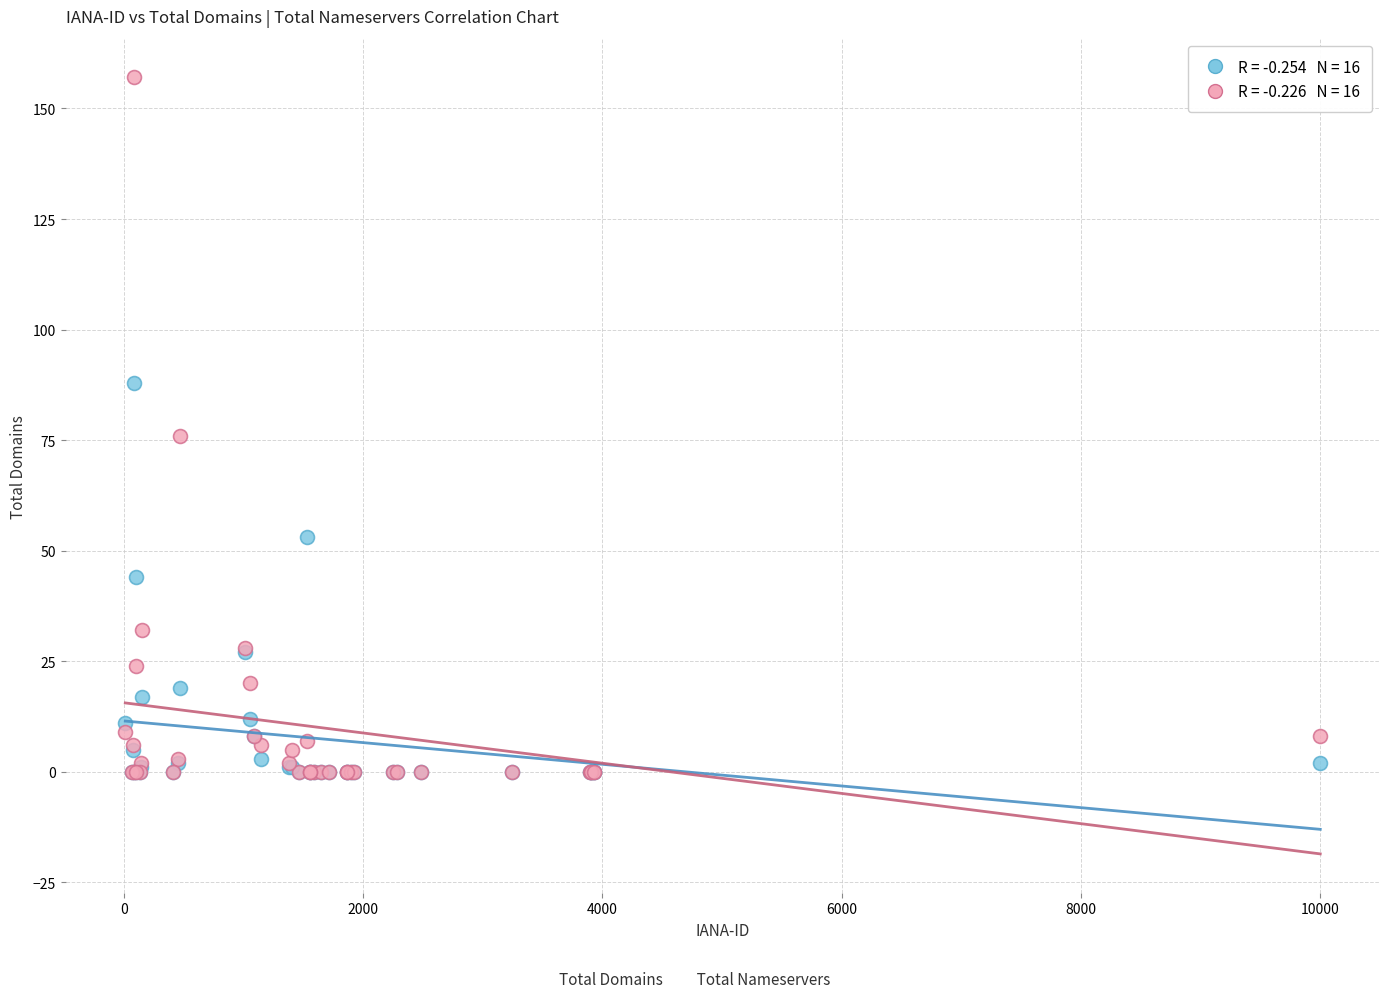

Across all series, what Y value is closest to 78?

76